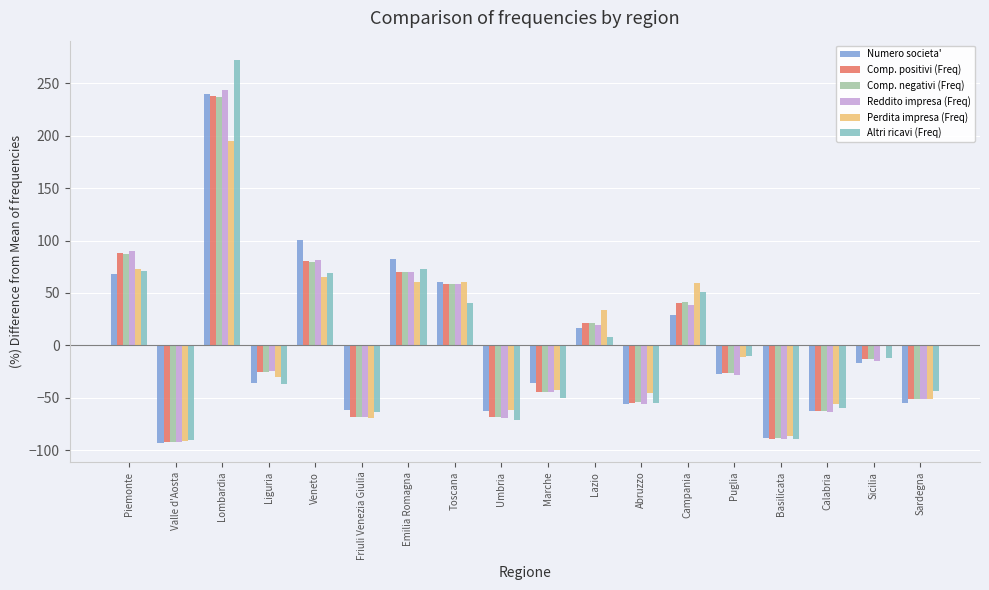

The Comp. negativi (Freq) series shows -92.3 at Valle d'Aosta. True or false?

True